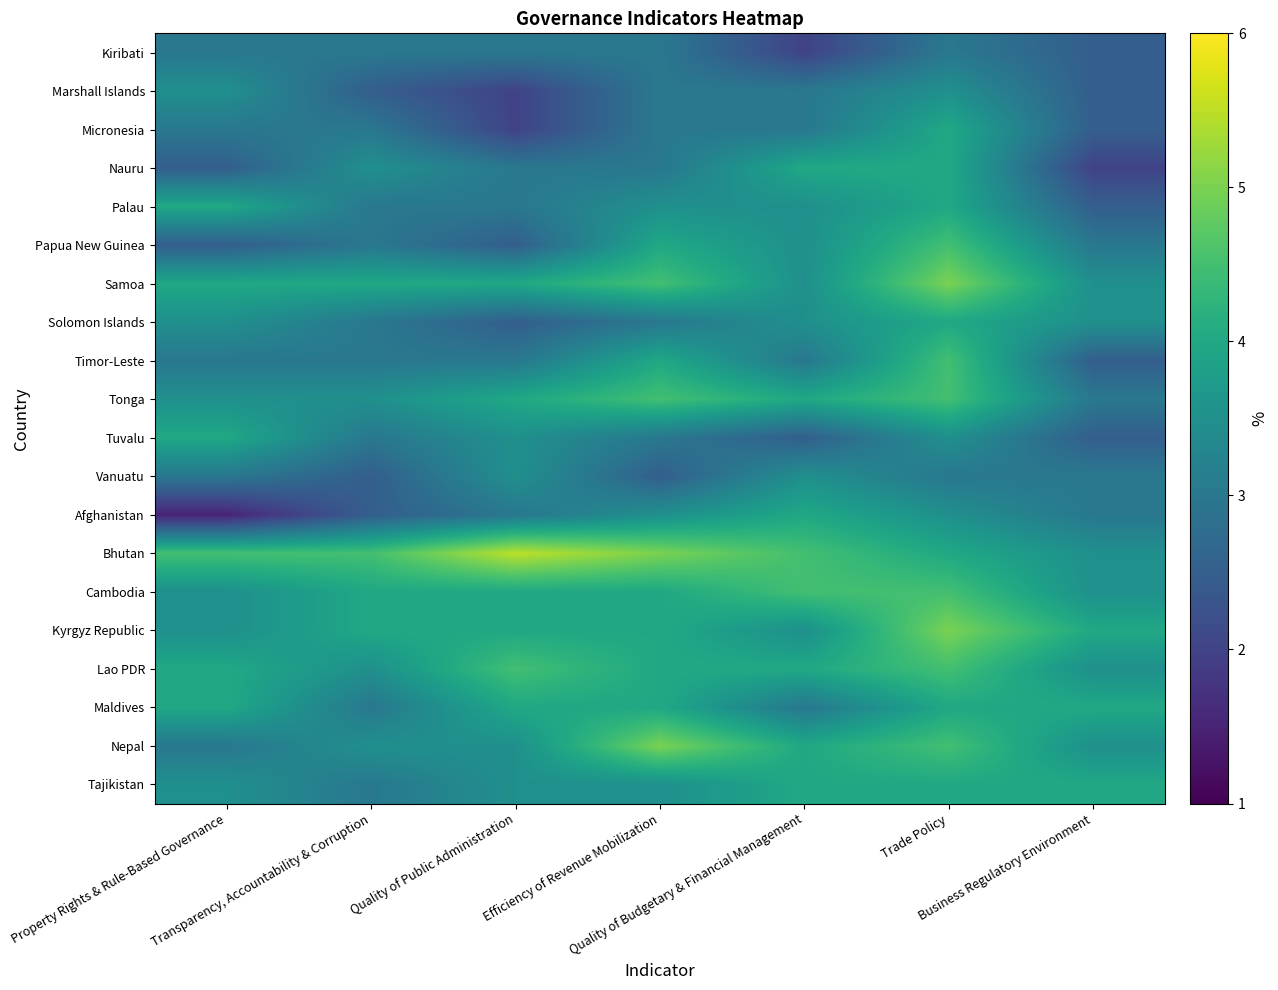

What is the minimum value for Solomon Islands?

2.5